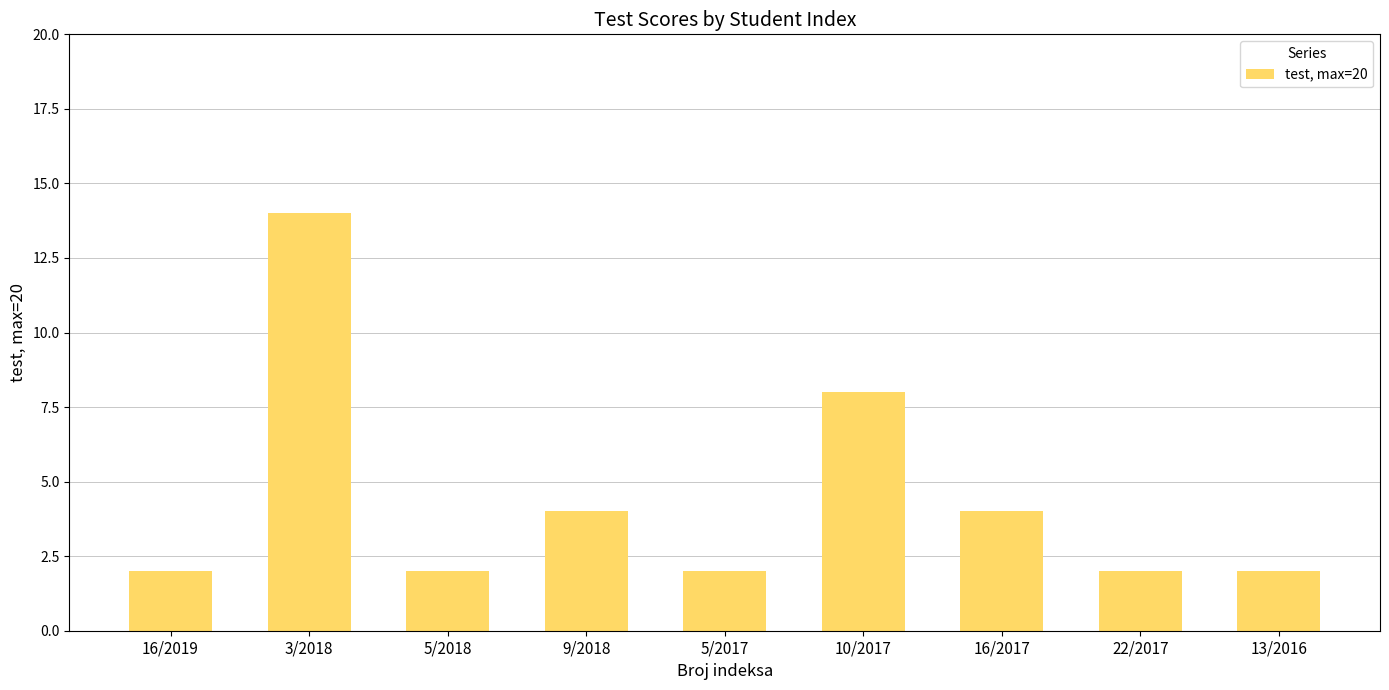

Reading left to right, extract all data points from this chart.

2	14	2	4	2	8	4	2	2